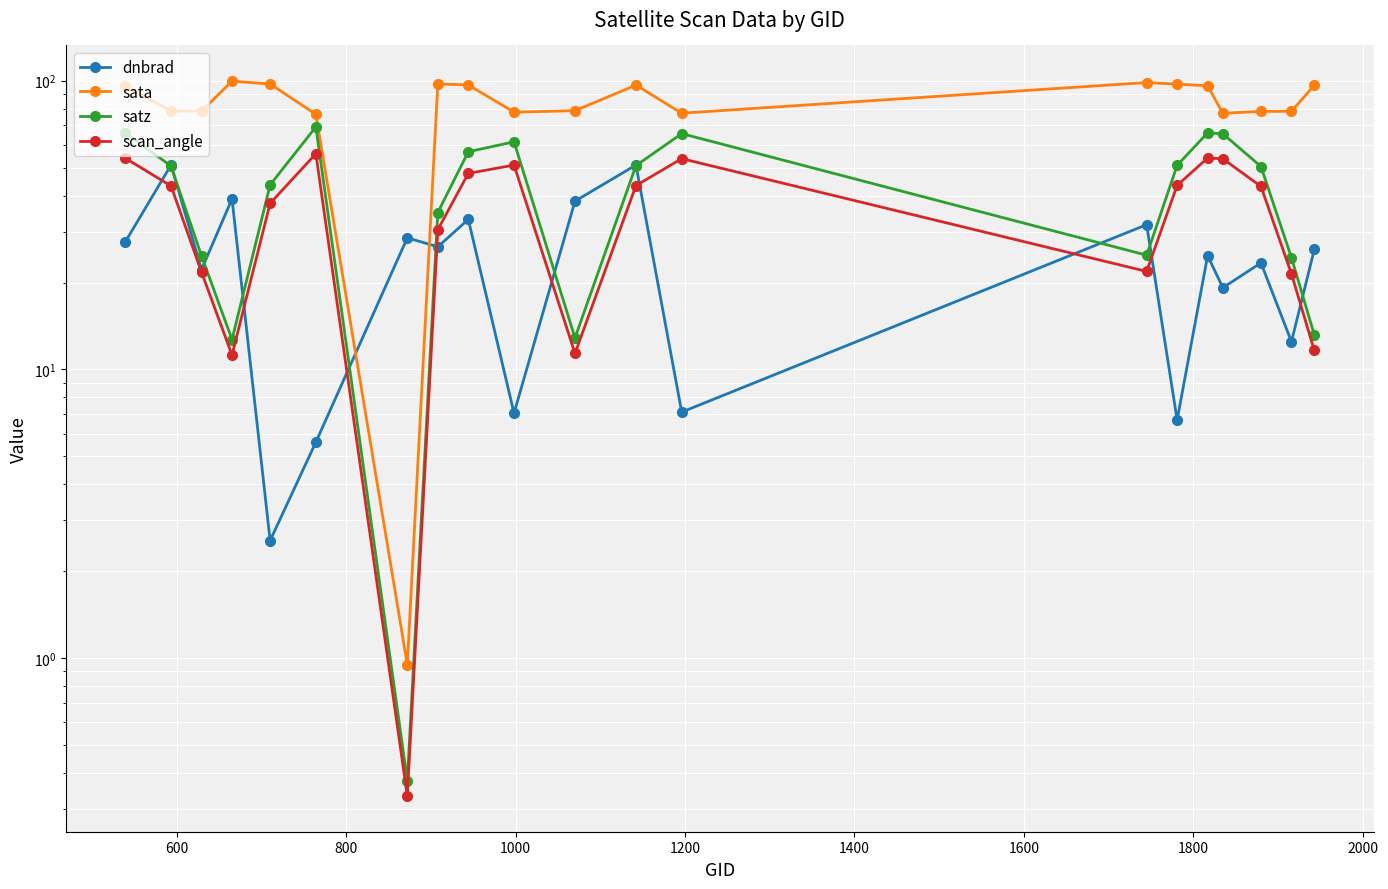

Which series has the largest range (max minus min)?

sata